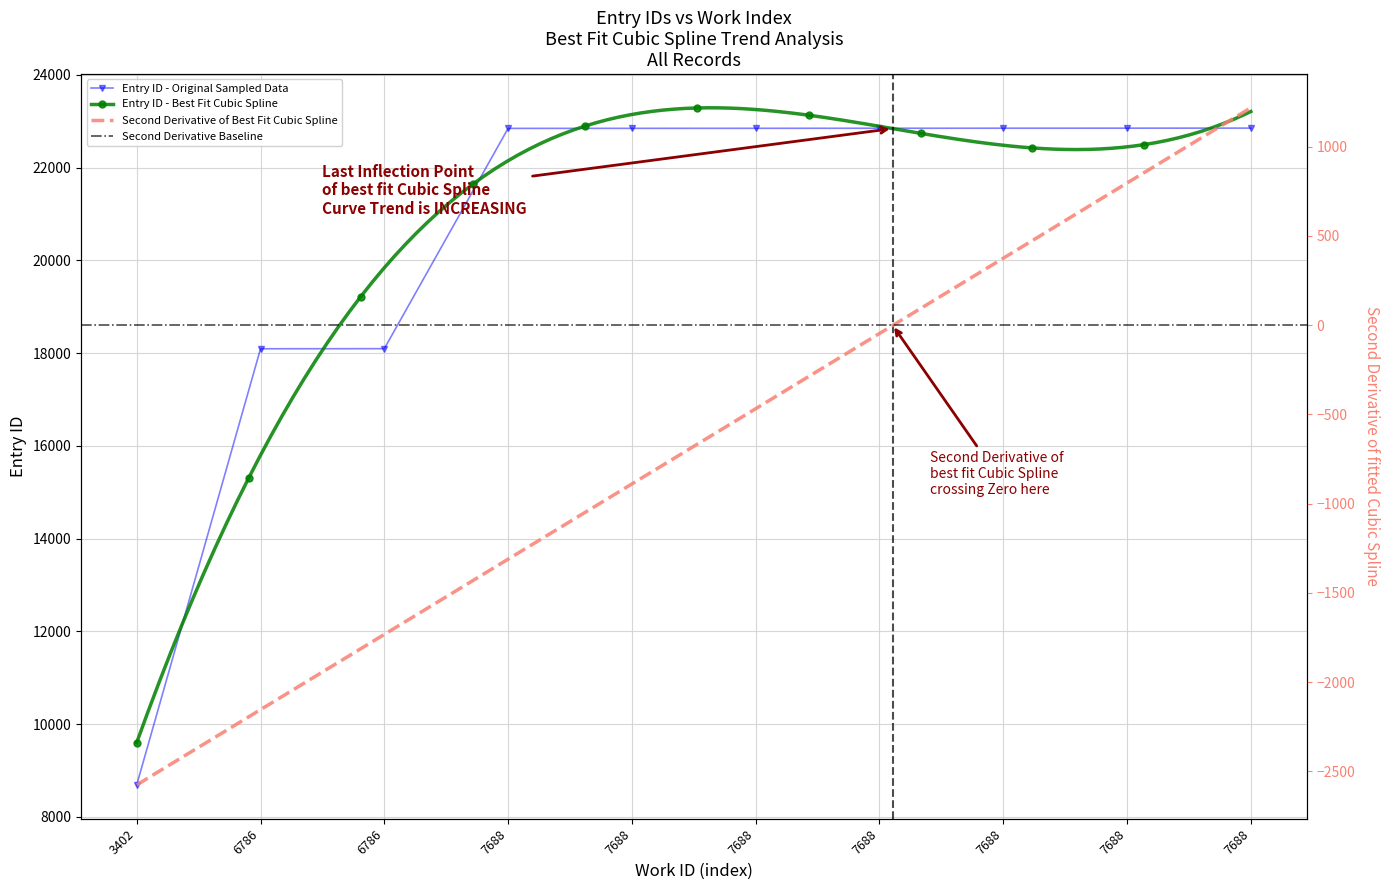

True or false: the data has more than 2 interior local peaks.

False